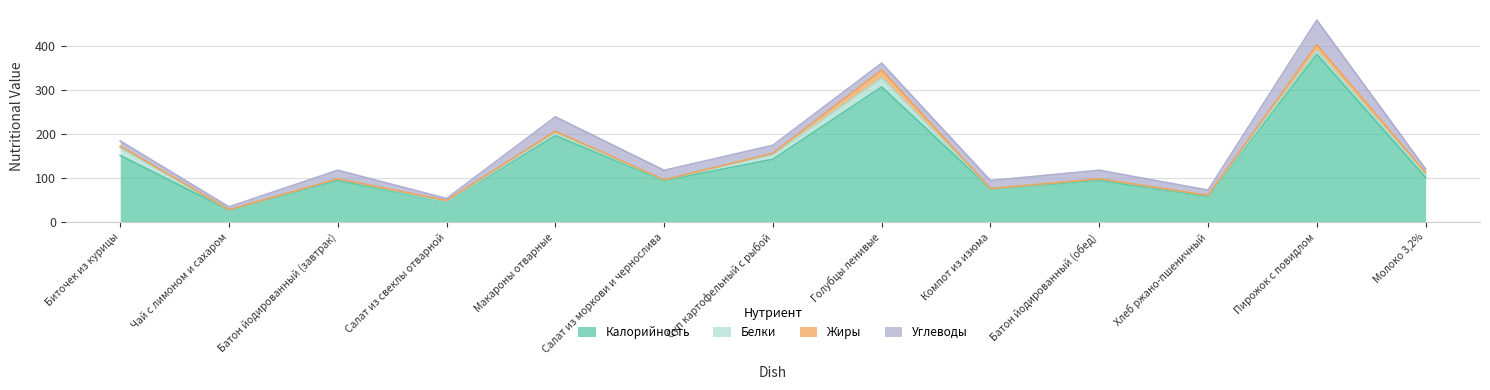

True or false: Углеводы and Калорийность intersect in this chart.

False